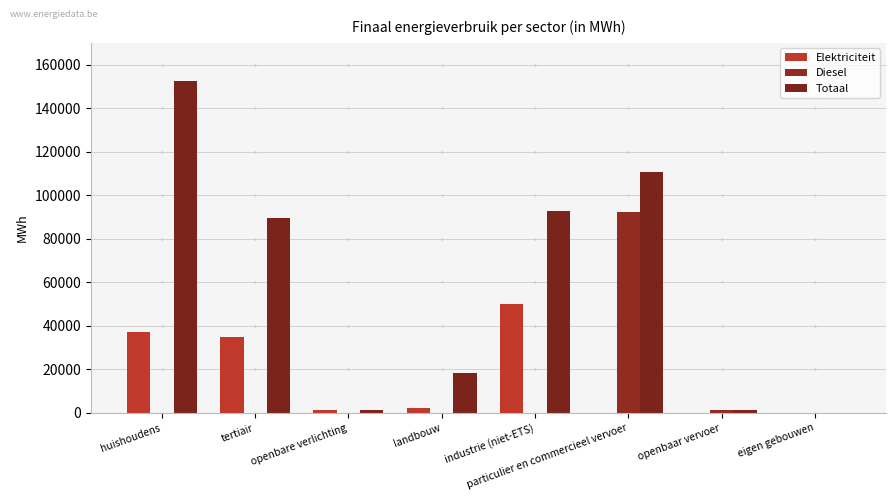

What is the maximum value for Elektriciteit?

49954.7